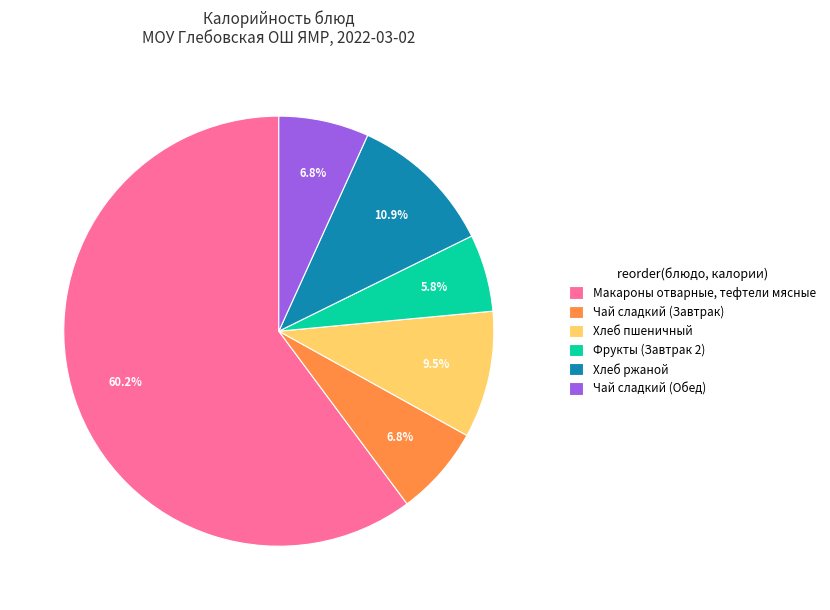

Which category has the smallest portion of the pie?

Фрукты (Завтрак 2)